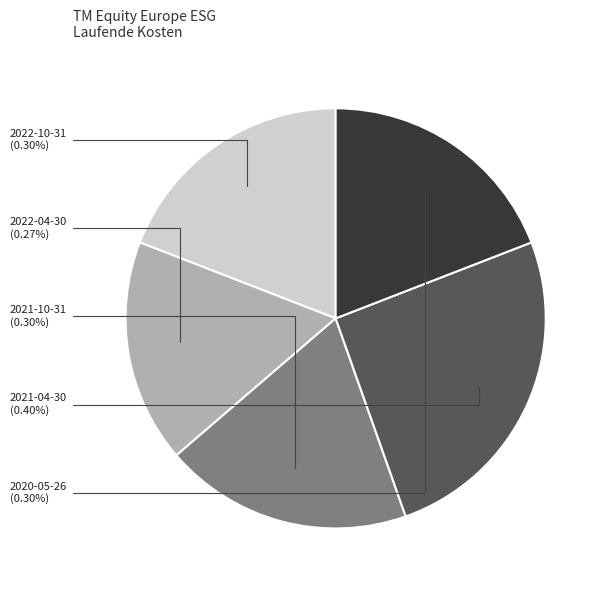

How much of the chart is everything except 2021-10-31?

80.9%